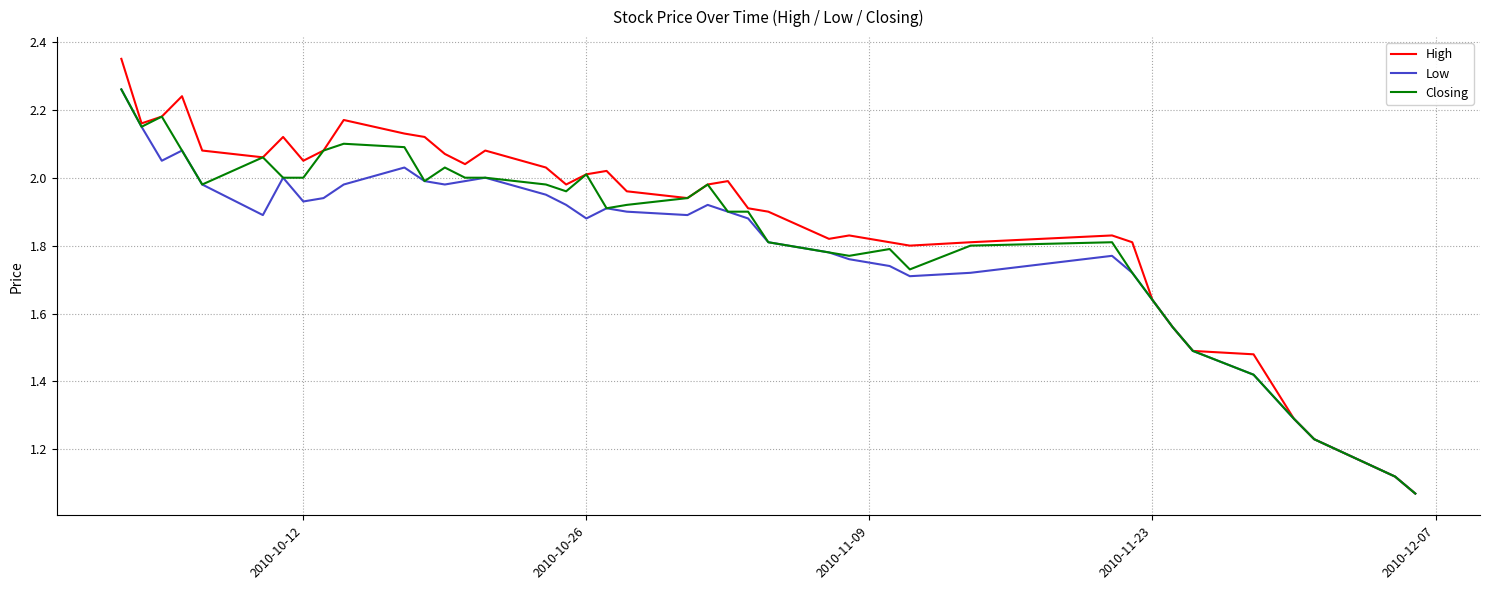

Which series has the widest spread of values?

High